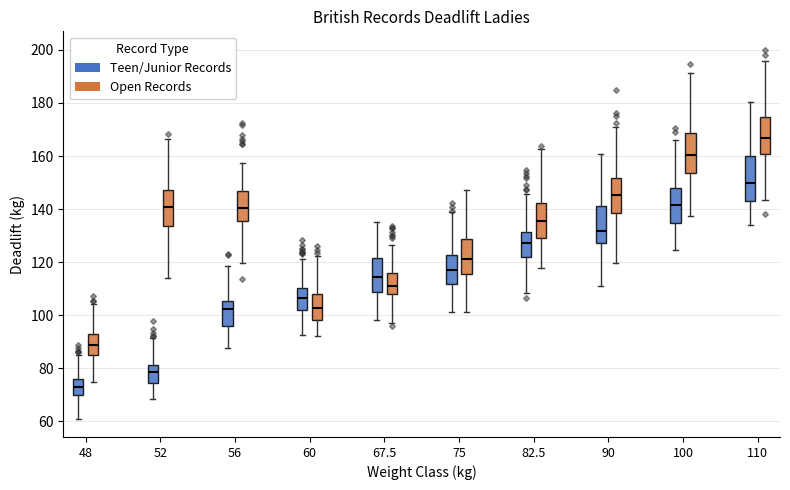

Where is the lower edge of the box for 90 (Open Records) on the y-axis? The values are not printed on the chart, so give them approximately, as read against the axis.

138